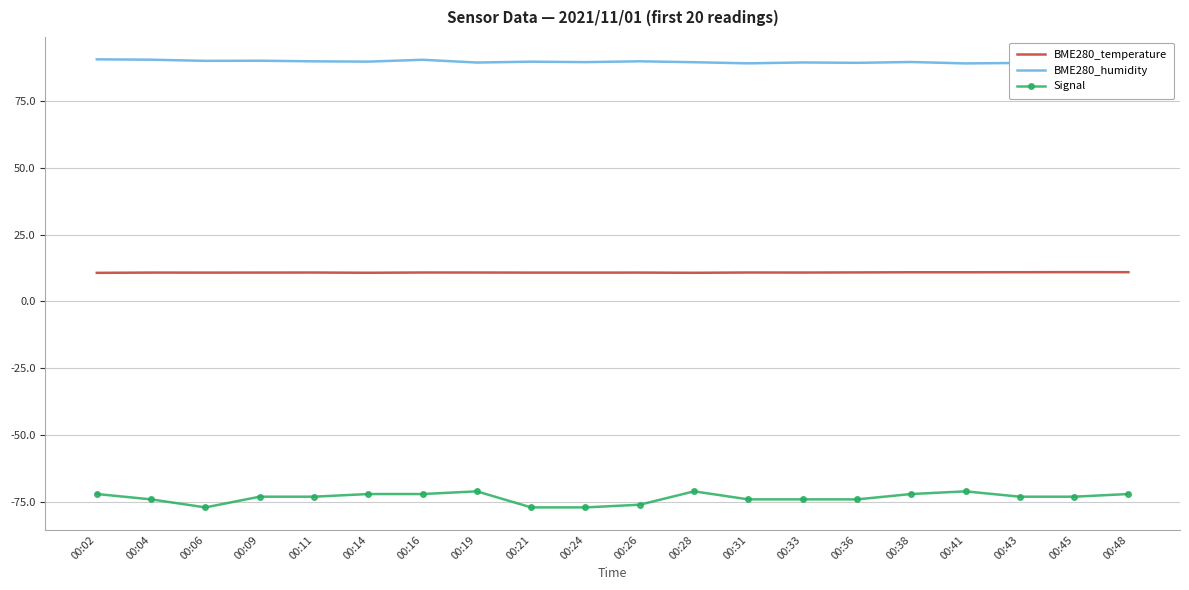

What is the difference between the maximum and second lowest values in the Signal series?

6.0